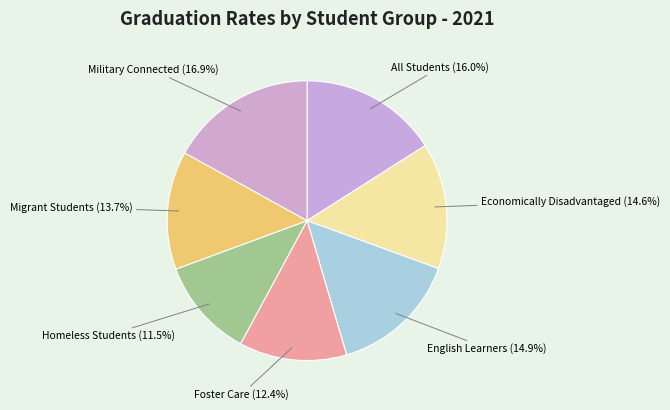

What is the smallest slice in the pie chart?

Homeless Students